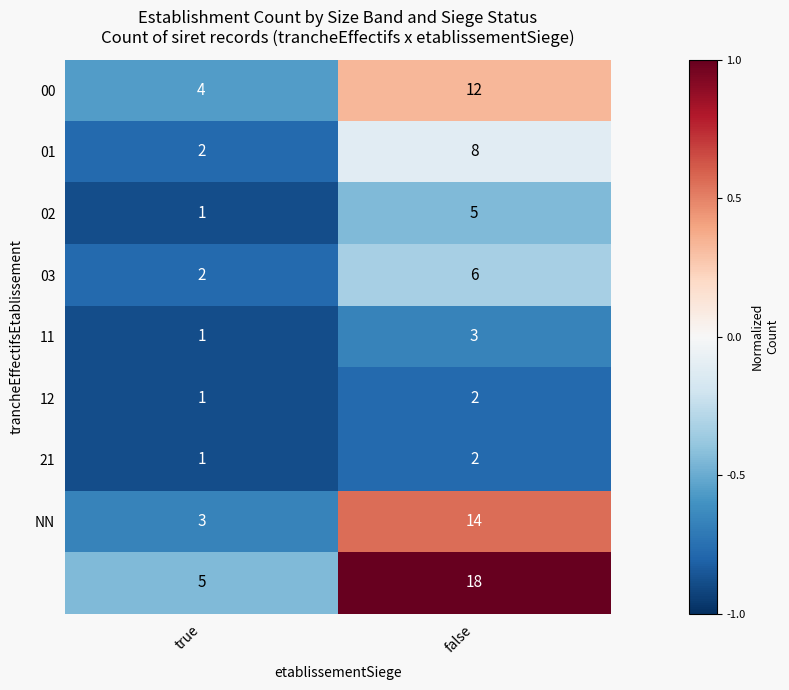

What is the total value across all series at true?

20